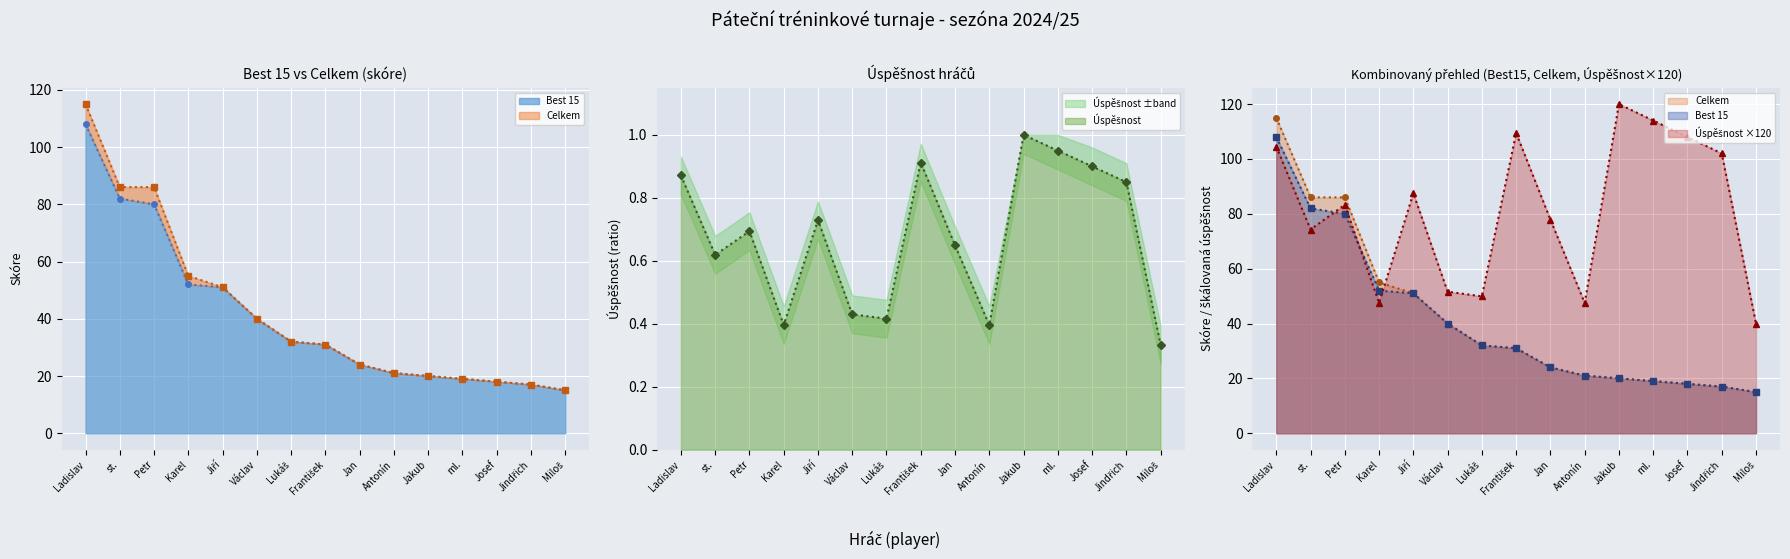

Rank the categories by Úspěšnost value from highest to lowest.

Jakub, ml., František, Josef, Ladislav, Jindřich, Jiří, Petr, Jan, st., Václav, Lukáš, Karel, Antonín, Miloš